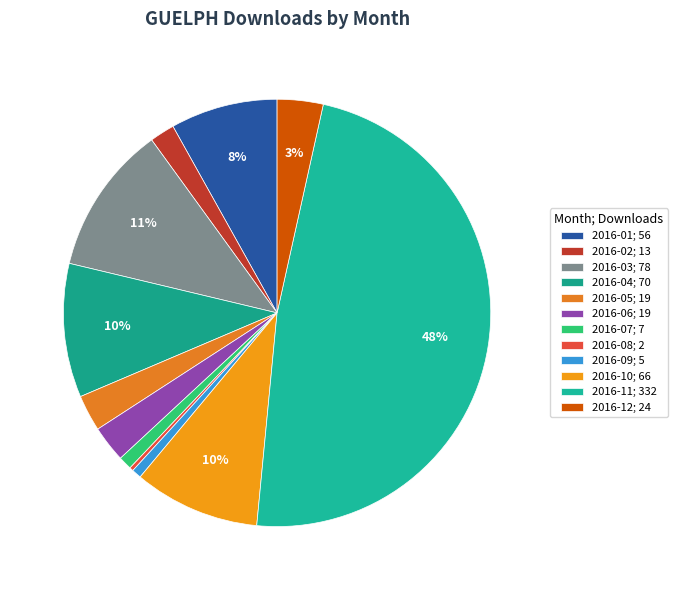

Rank the categories by value from lowest to highest.

2016-08, 2016-09, 2016-07, 2016-02, 2016-05, 2016-06, 2016-12, 2016-01, 2016-10, 2016-04, 2016-03, 2016-11